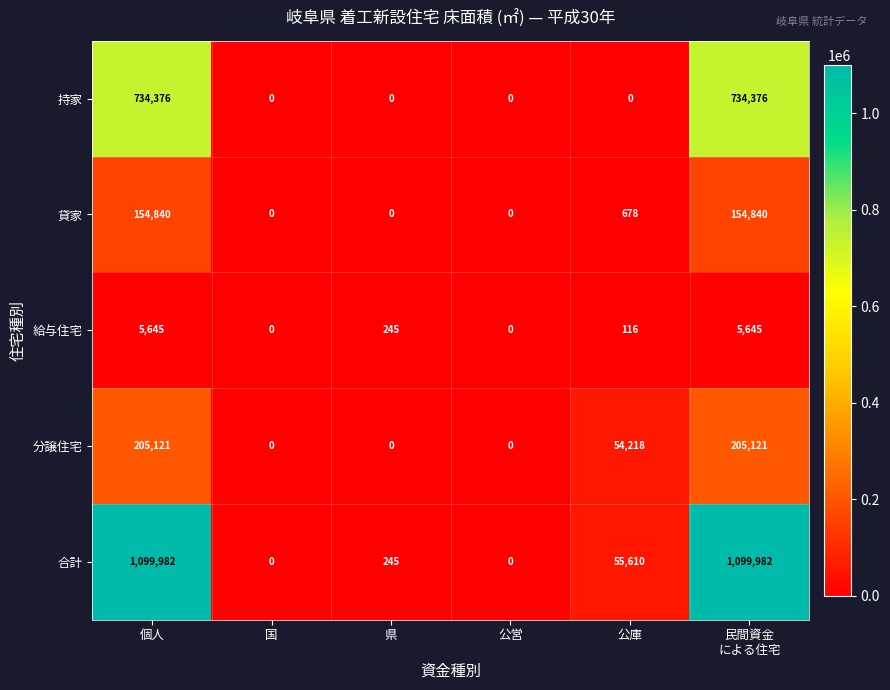

What is the average value of the 分譲住宅 series?

77410